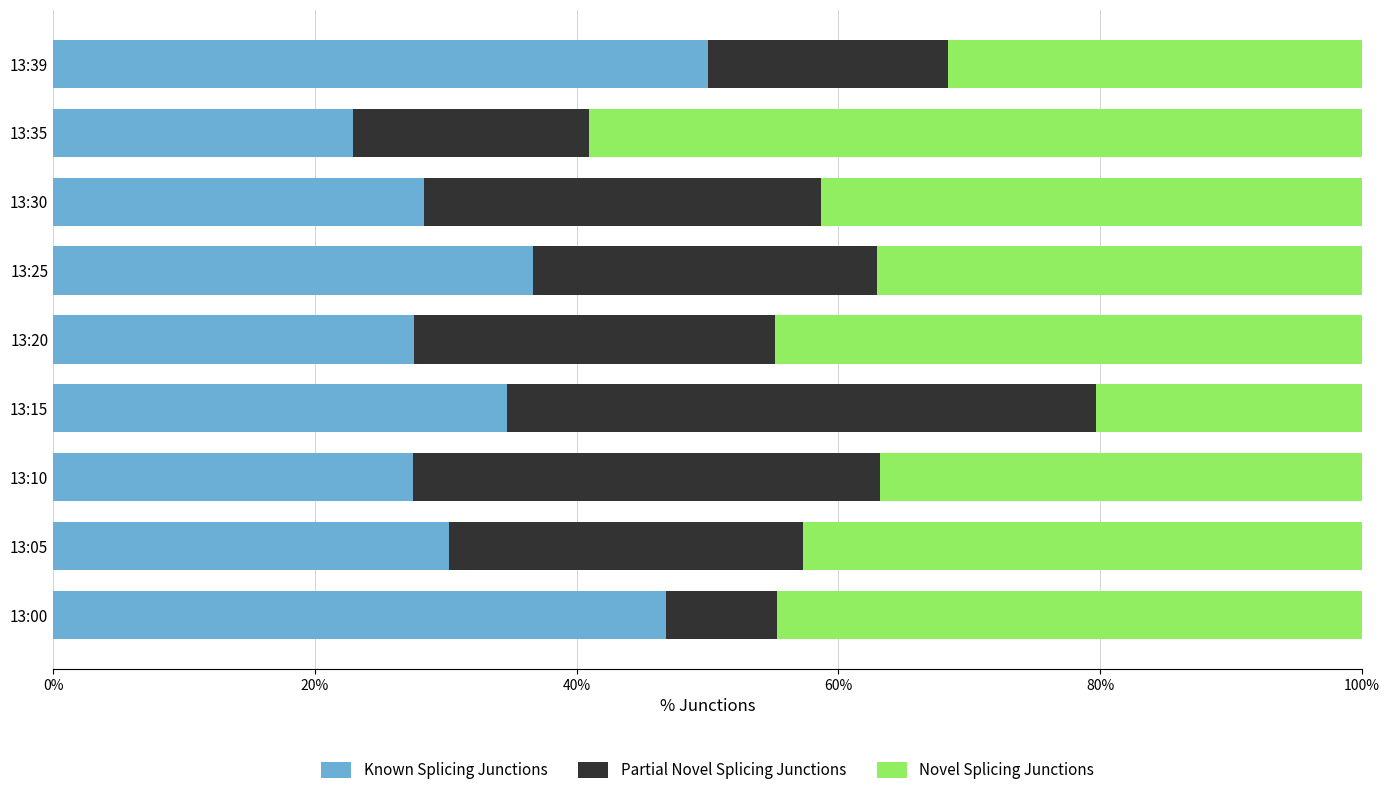

Which category has the lowest value in the Known Splicing Junctions series?

13:35